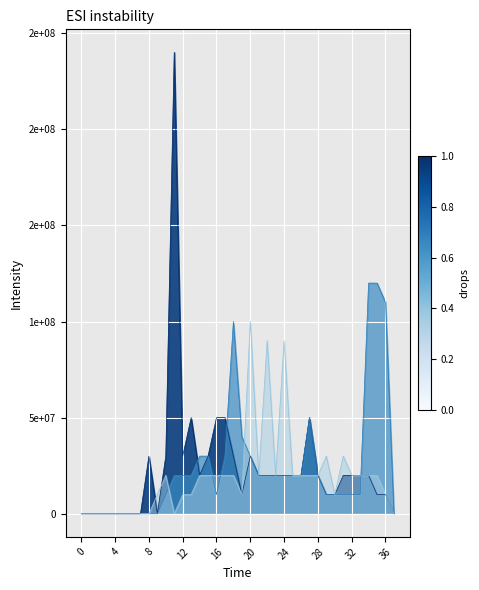

Which series has the largest total across all categories?

col_7